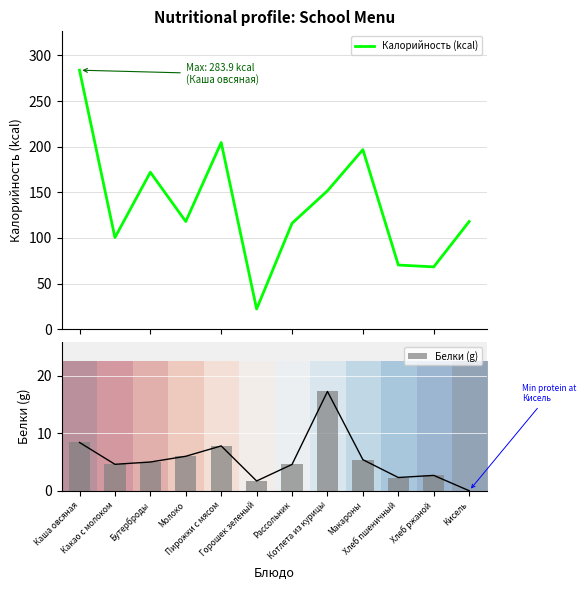

What is the lowest value of the Калорийность (kcal) series?

22.1